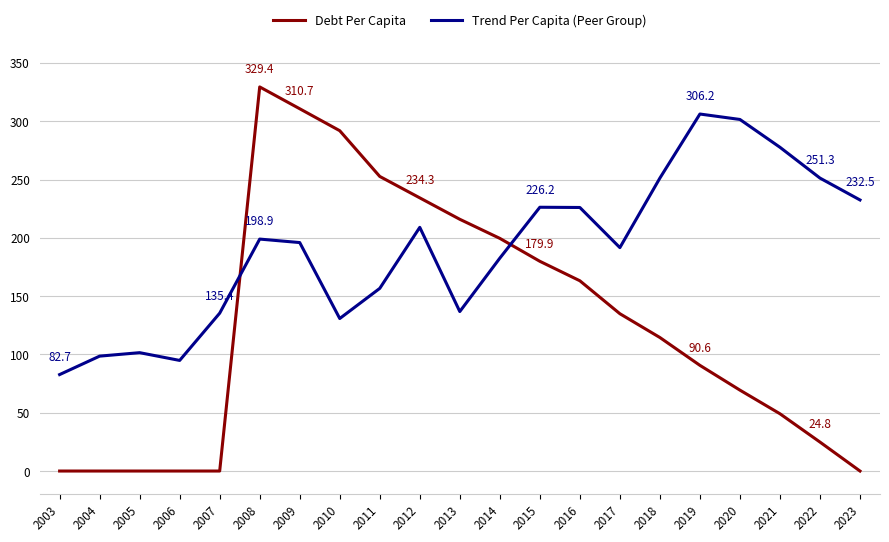

How many distinct data groups are displayed?

2